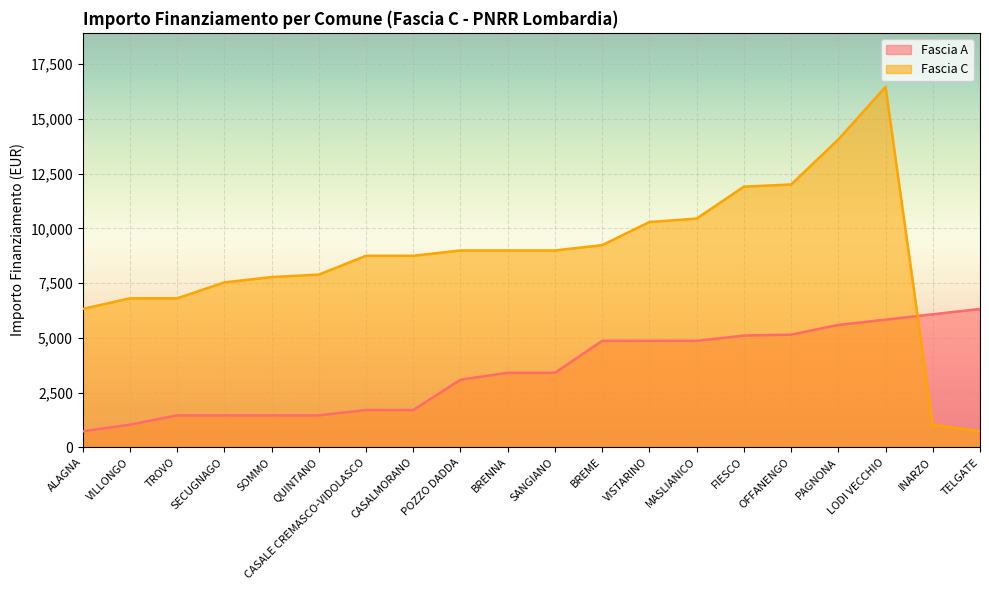

In Fascia C, how many points are higher than both neighbors (excluding endpoints)?

1